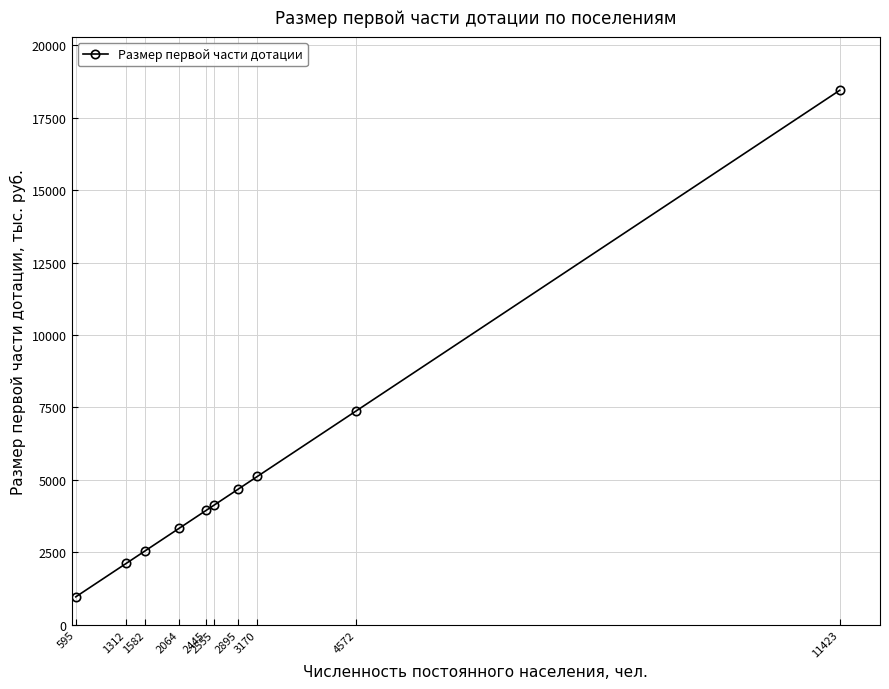

What is the minimum value shown in the chart?

961.0